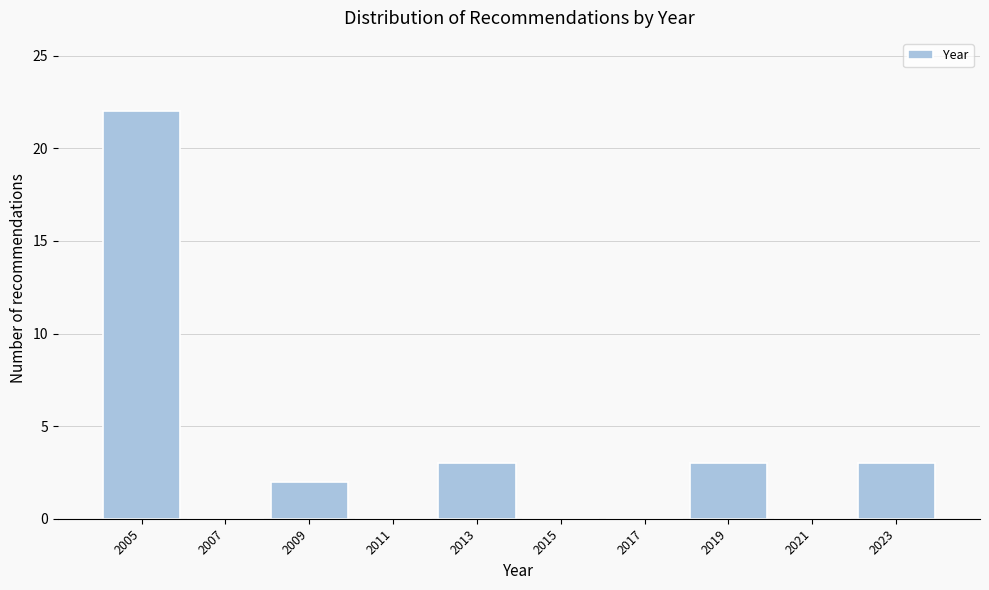

What is the height of the bar covering 2004 to 2006 on the x-axis? The values are not printed on the chart, so give them approximately, as read against the axis.

22